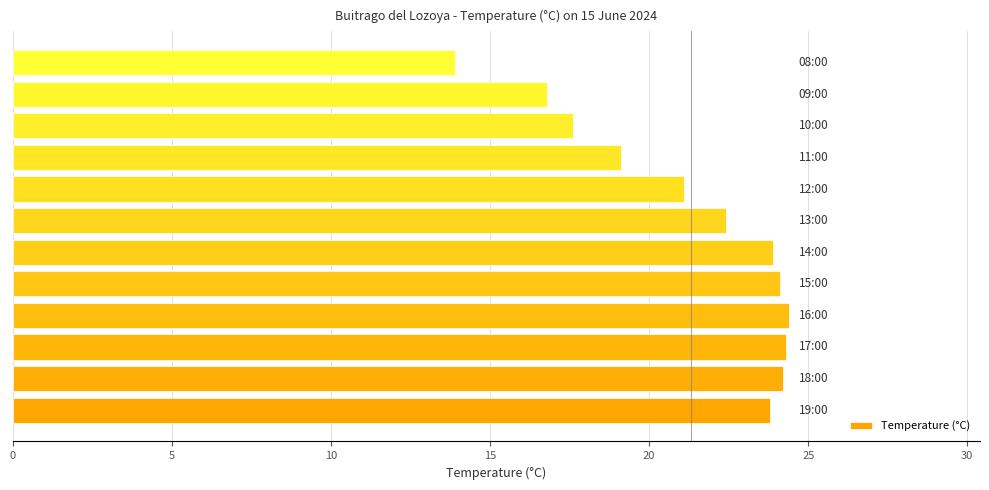

What is the smallest value displayed?

13.9